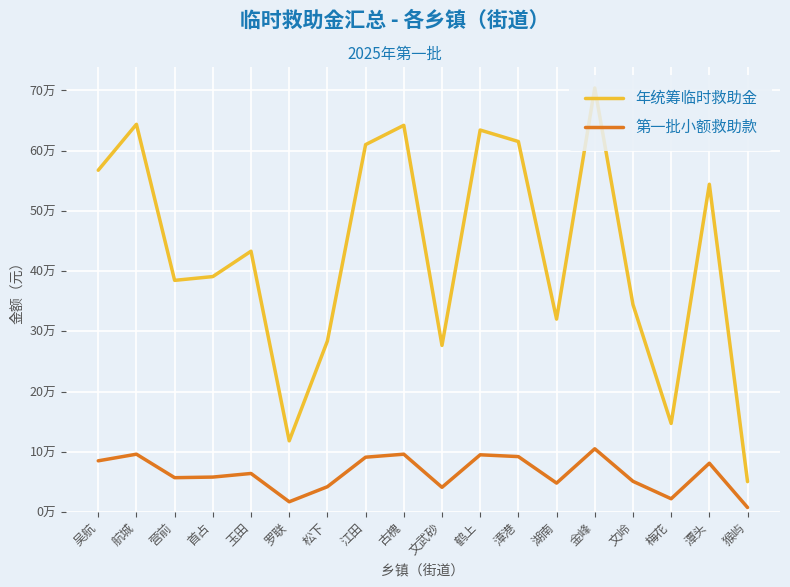

The value of 年统筹临时救助金 at 猴屿 is 28600. True or false?

False